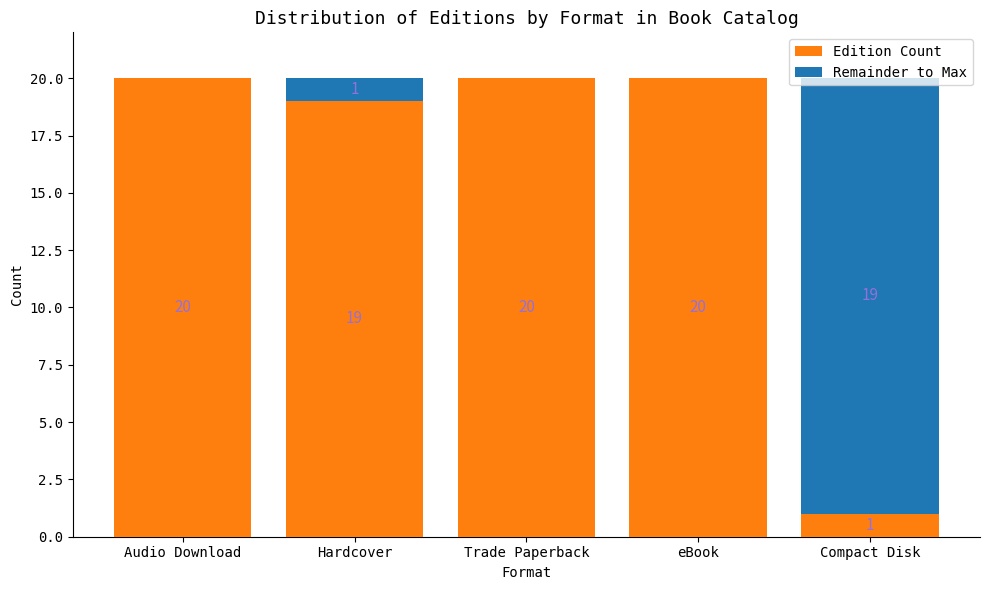

What value does the Edition Count series have at Hardcover?

19